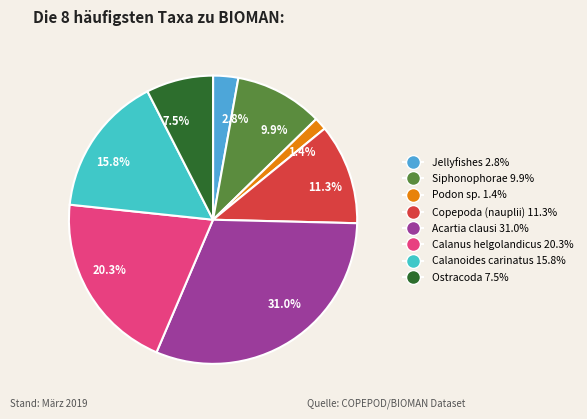

Is there a majority slice in this chart?

No